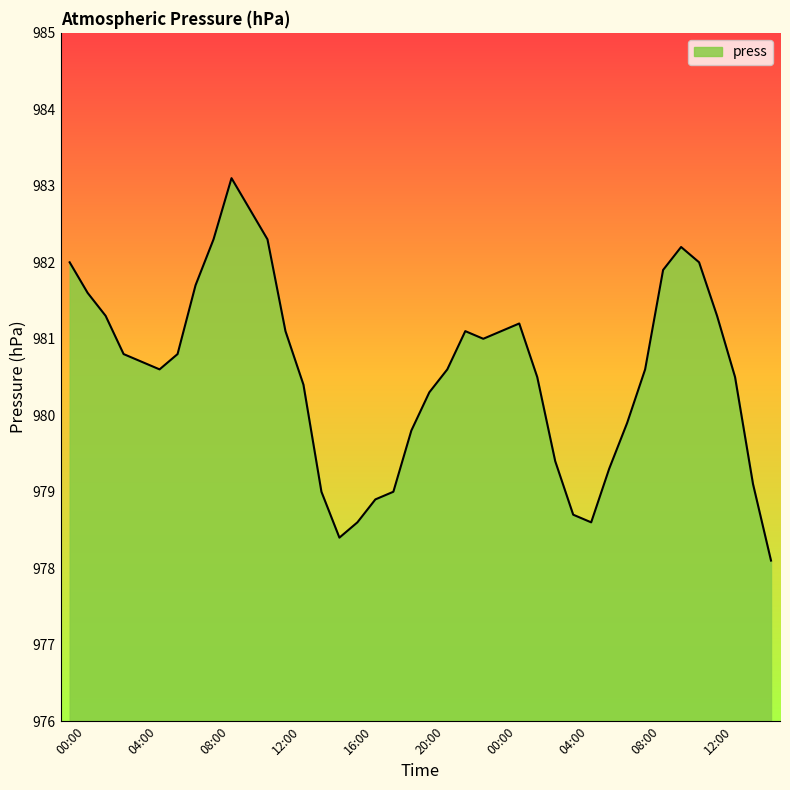

How many lines are shown in the chart?

1